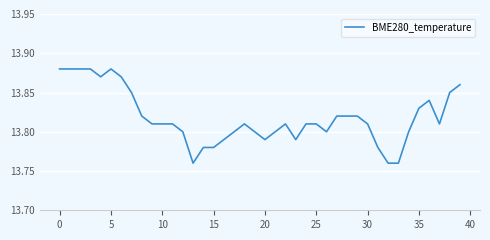

How many points are lower than both their immediate neighbors (excluding endpoints)?

6